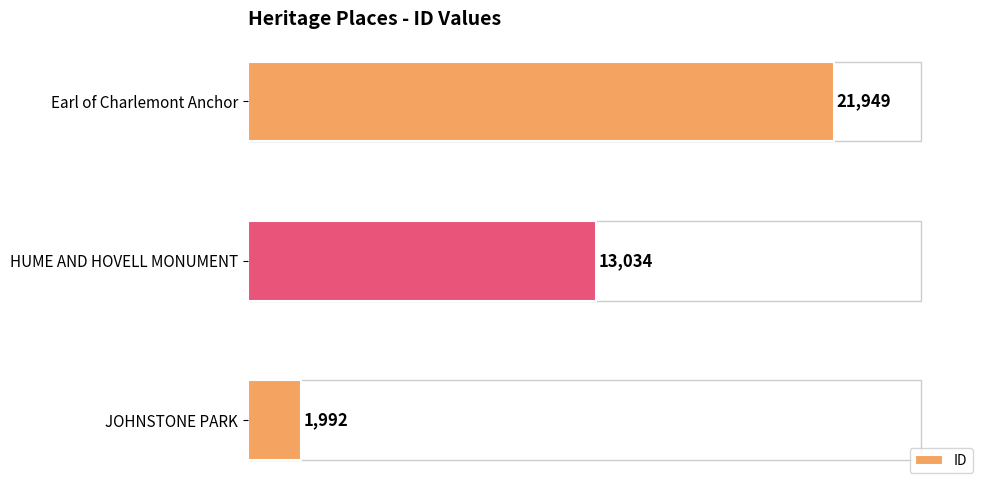

What is the average value?

12325